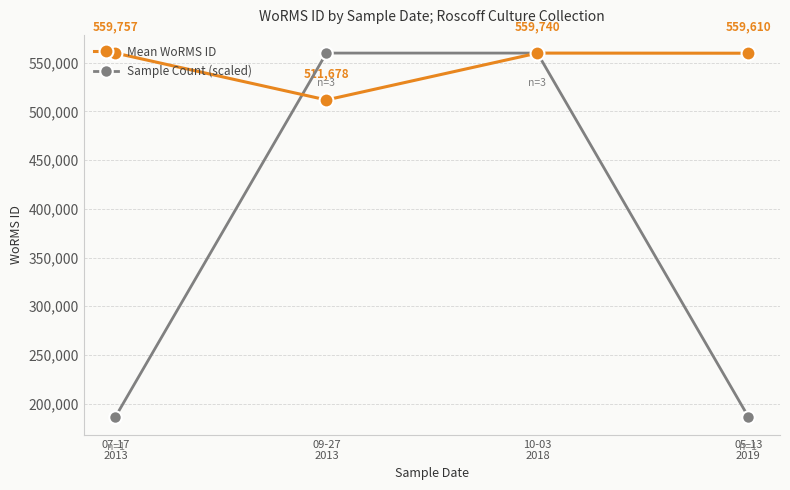

Rank the series by their average value, from lowest to highest.

Sample Count (scaled), Mean WoRMS ID